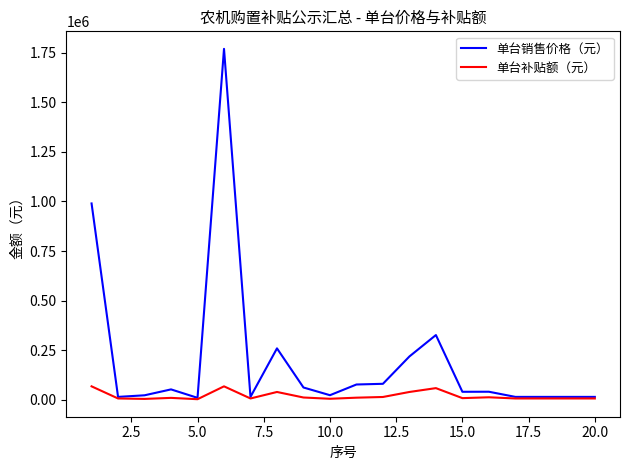

What is the sum of all 单台补贴额（元） values?

379900